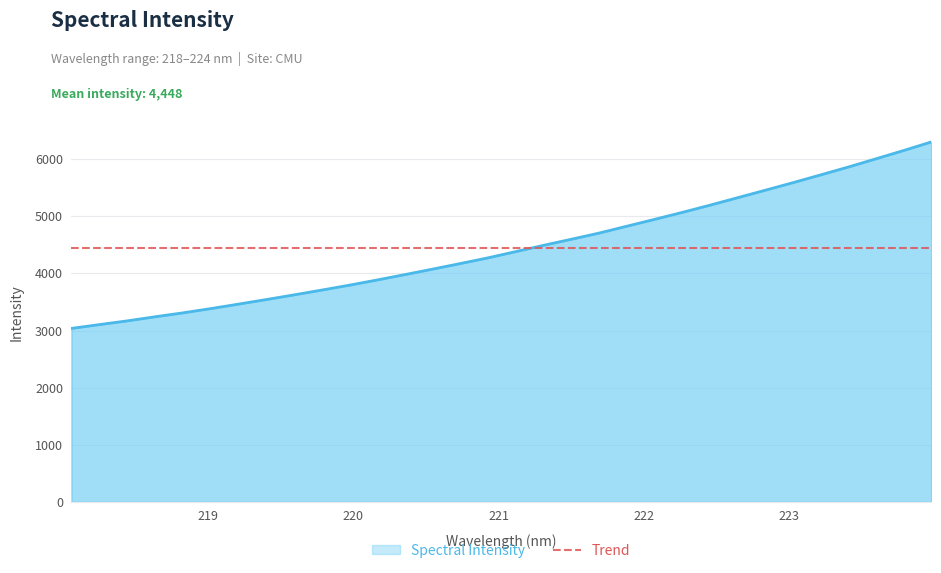

List the labels in order of value, largest first.

223.9802, 223.7895, 223.5987, 223.408, 223.2172, 223.0264, 222.8355, 222.6447, 222.4538, 222.263, 222.0721, 221.8812, 221.6902, 221.4993, 221.3083, 221.1174, 220.9264, 220.7354, 220.5444, 220.3533, 220.1623, 219.9712, 219.7801, 219.589, 219.3979, 219.2067, 219.0156, 218.8244, 218.6332, 218.442, 218.2508, 218.0596